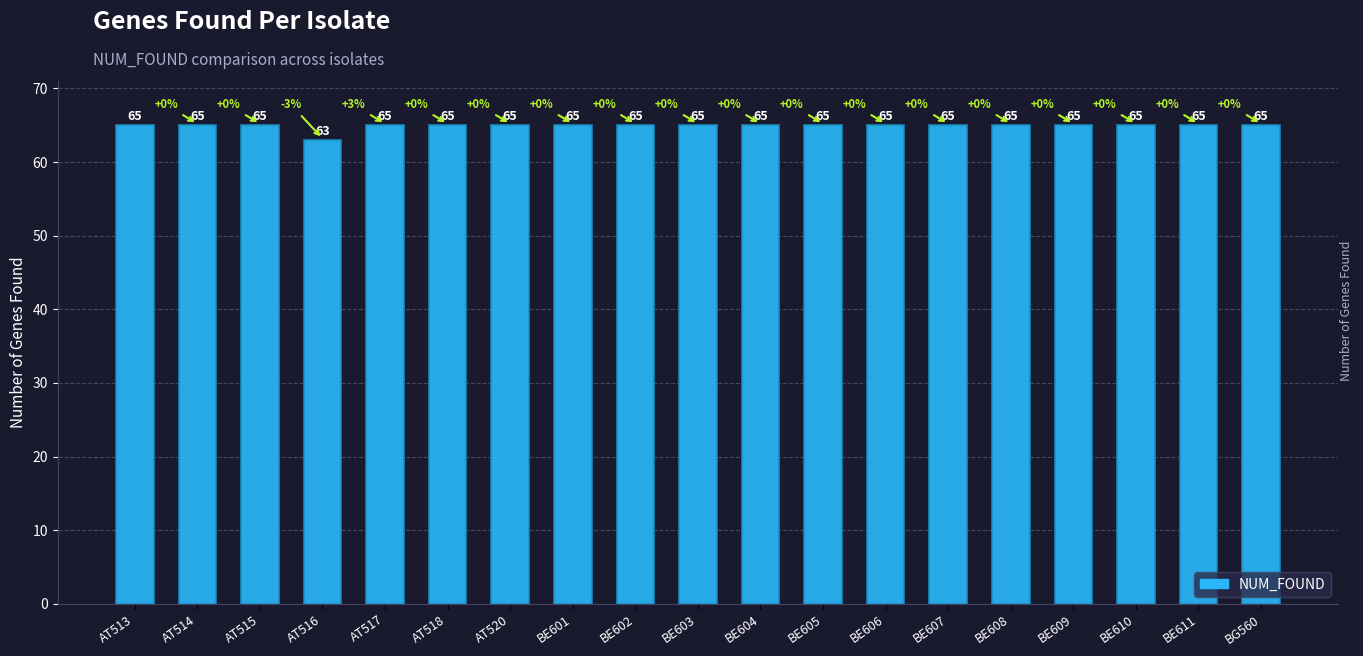

What is the difference between the maximum and minimum values?

2